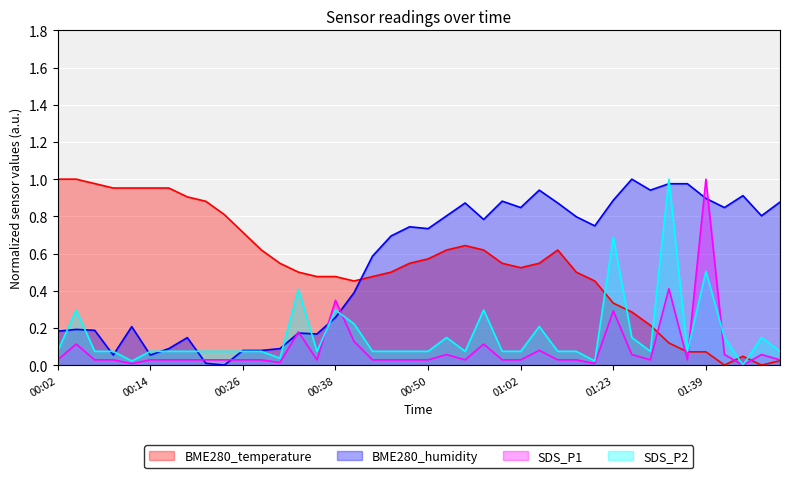

What is the spread (max minus min) of values at 00:36?

0.4